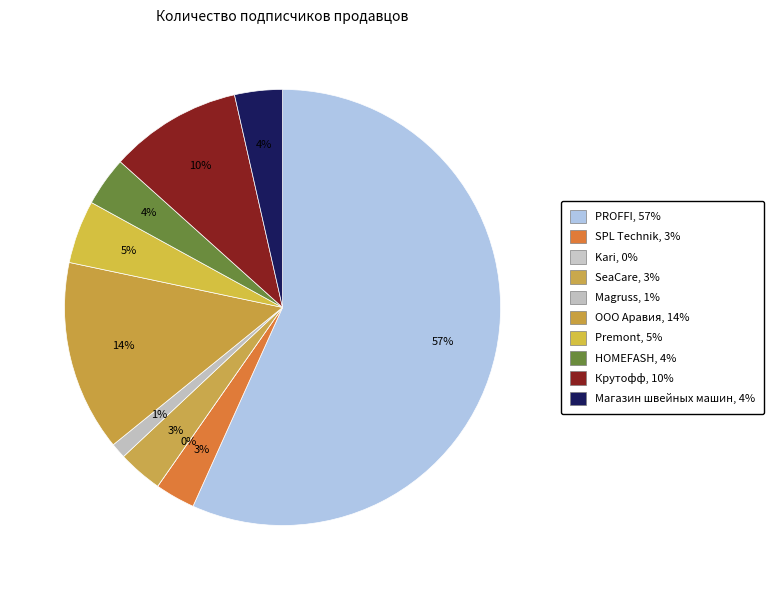

What is the ratio of the value at SeaCare to the value at Magruss?

2.9